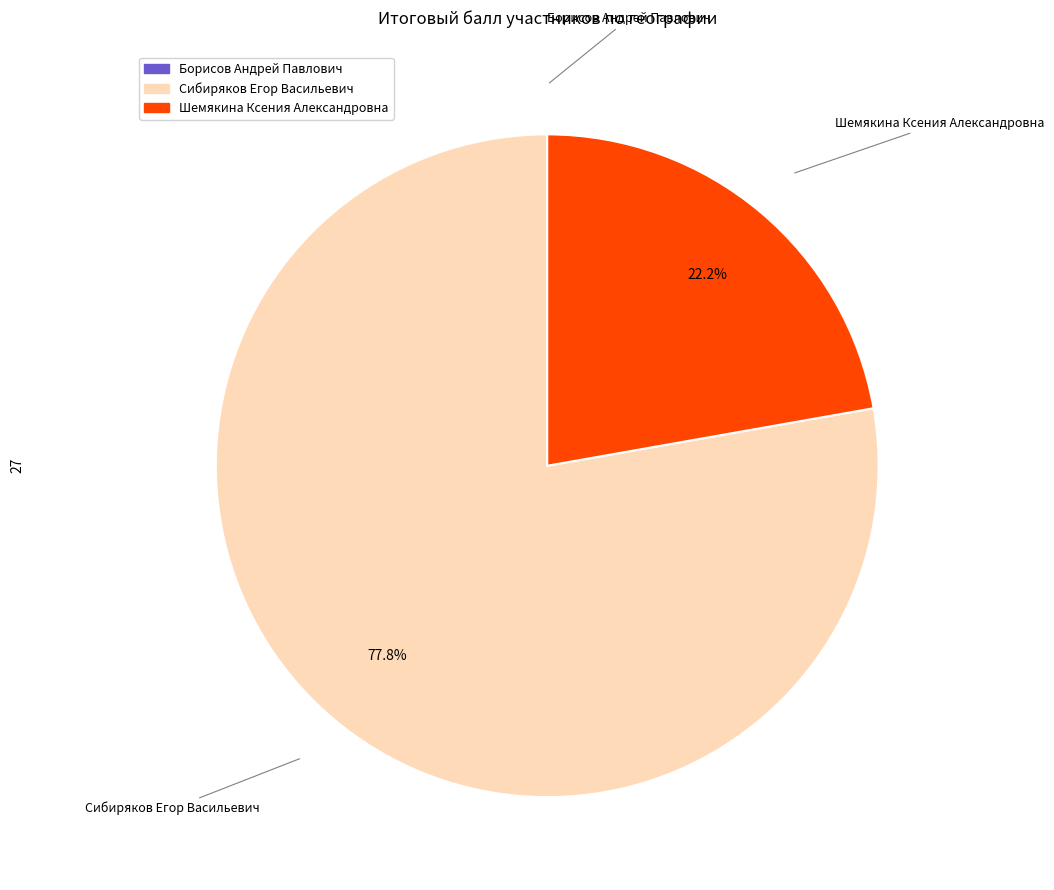

To the nearest percent, what is the difference between the largest and smallest slice percentages?

78%